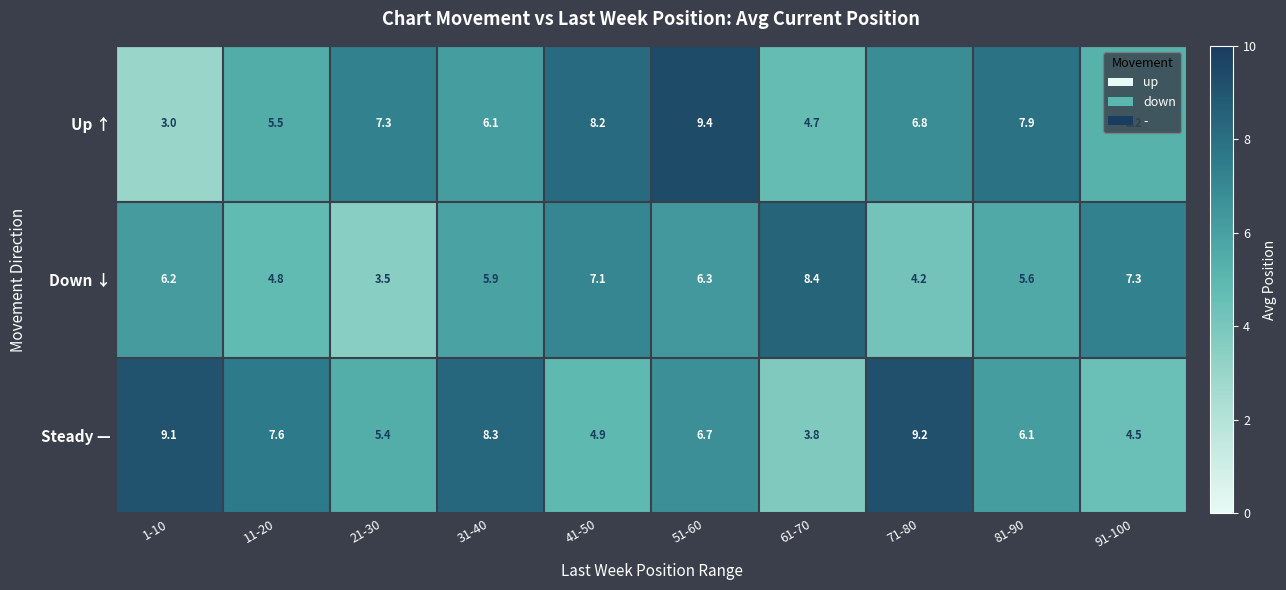

What is the difference between the highest and lowest values at 51-60?

3.1